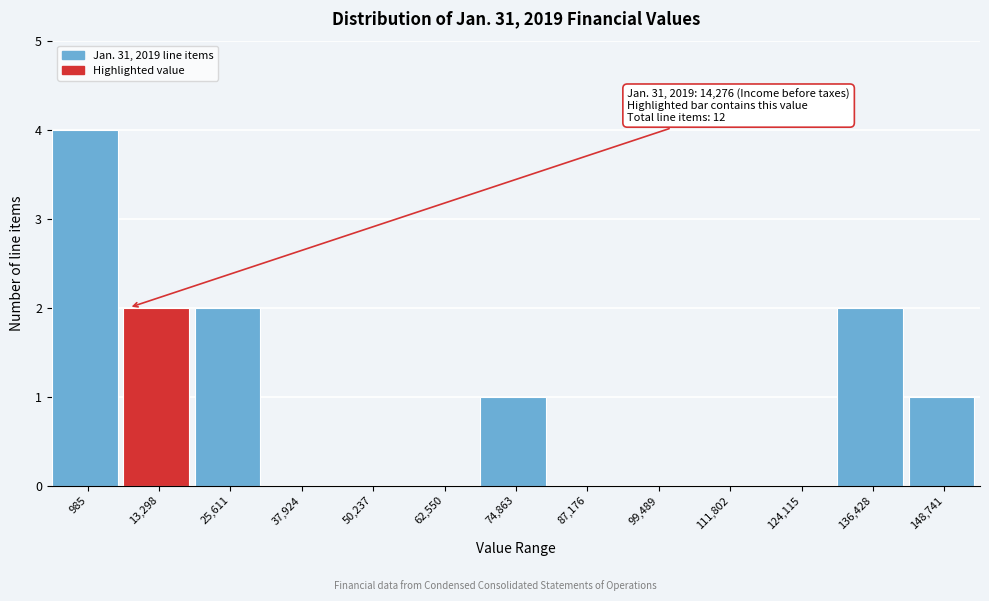

Reading left to right, what are all the values shown in this chart?

985=4	13,298=2	25,611=2	37,924=0	50,237=0	62,550=0	74,863=1	87,176=0	99,489=0	111,802=0	124,115=0	136,428=2	148,741=1